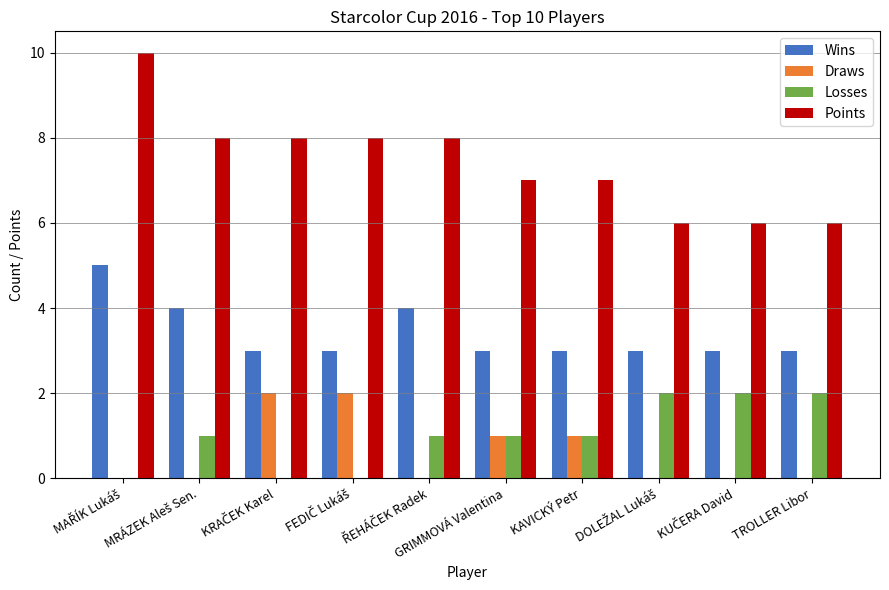

What is the highest value of the Wins series?

5